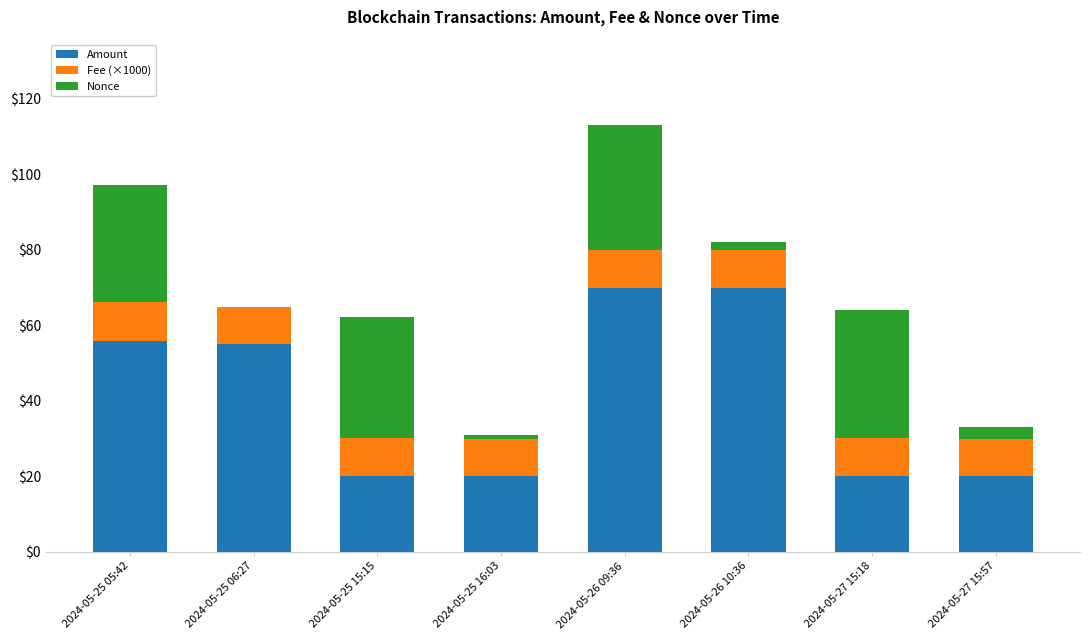

True or false: Amount has a value of 20.0 at 2024-05-25 15:15.

True